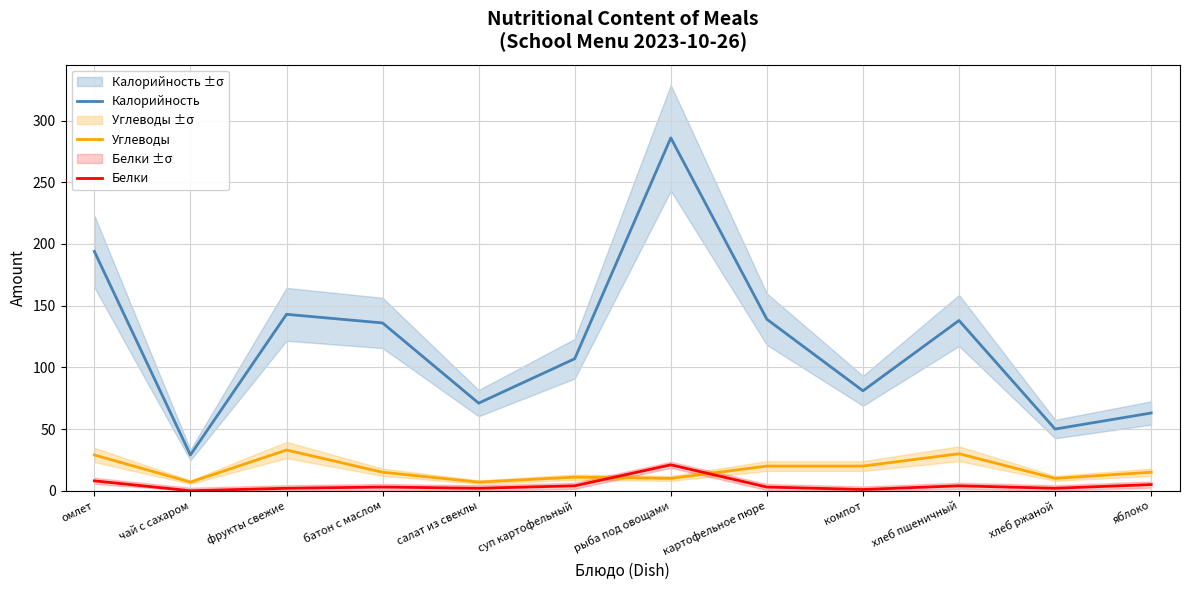

The value of Калорийность at омлет is 194. True or false?

True